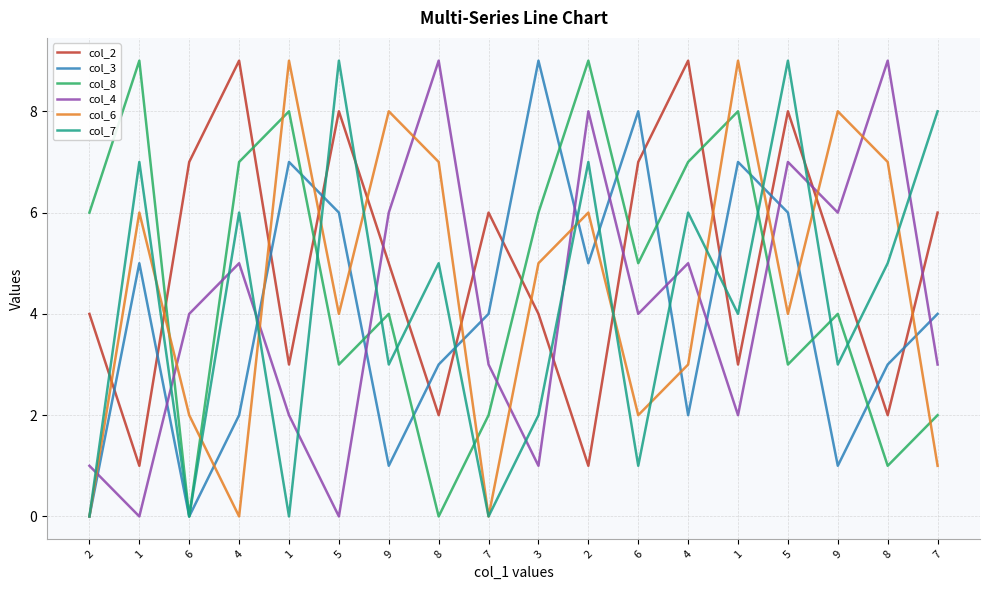

Rank the series at 8 from lowest to highest value.

col_8, col_2, col_3, col_7, col_6, col_4